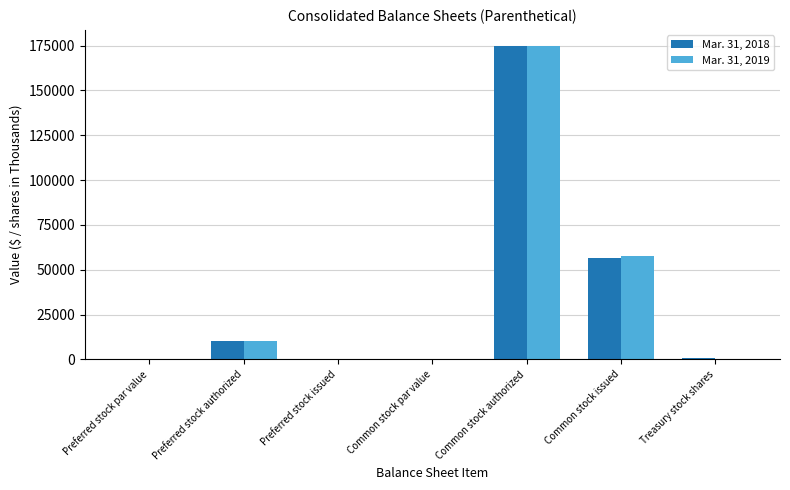

The Mar. 31, 2019 series shows 0.0 at Common stock par value. True or false?

True